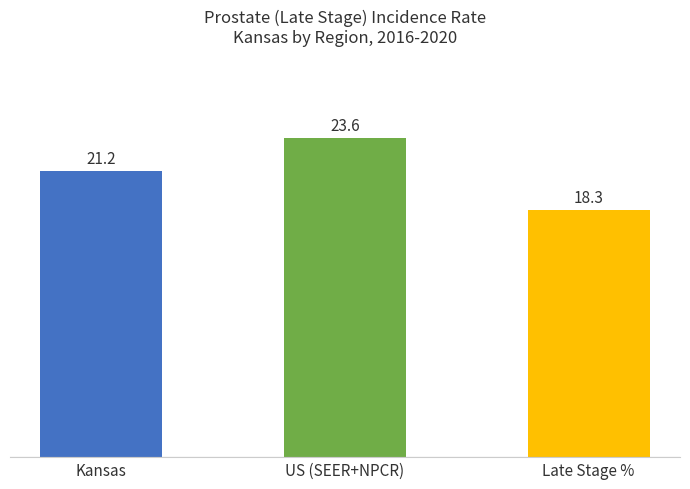

What is the label of the 1st bar from the left?

Kansas